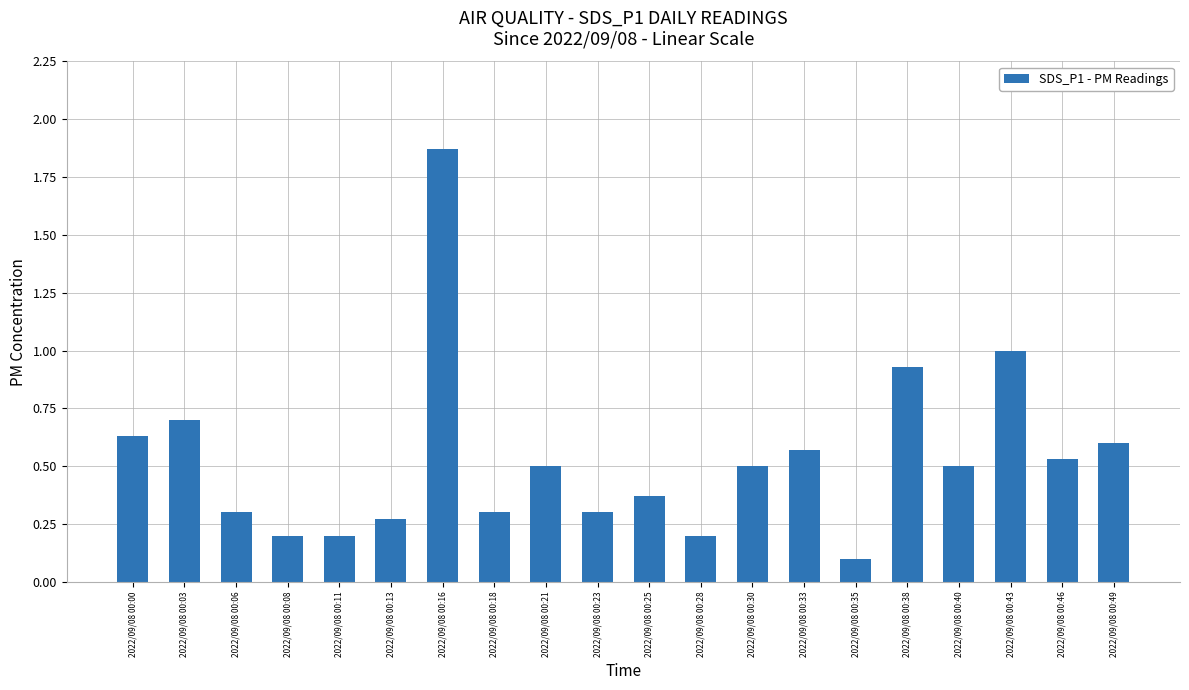

Which label corresponds to the smallest value in the chart?

2022/09/08 00:35